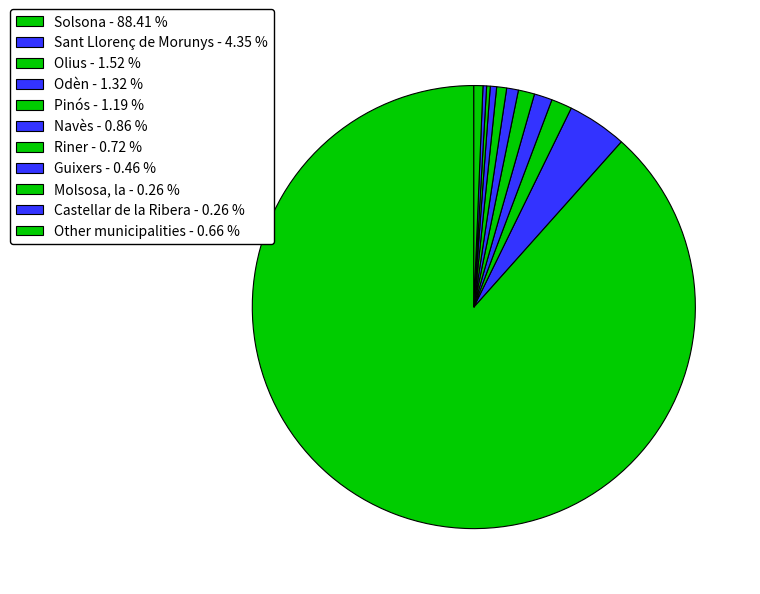

Which slice represents more than half of the pie?

Solsona